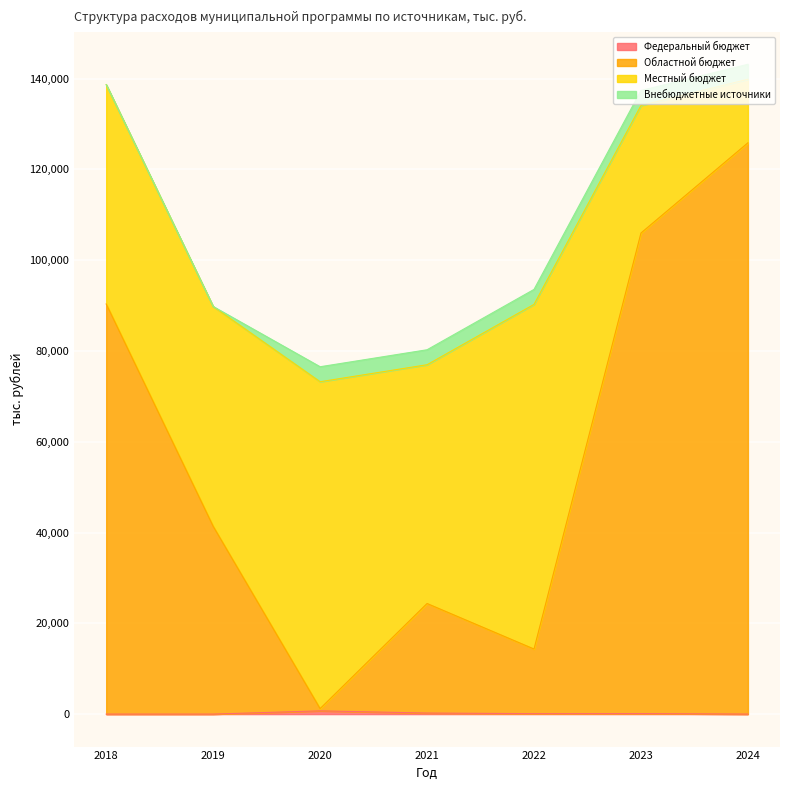

How many values in the Областной бюджет series exceed 41371?

4